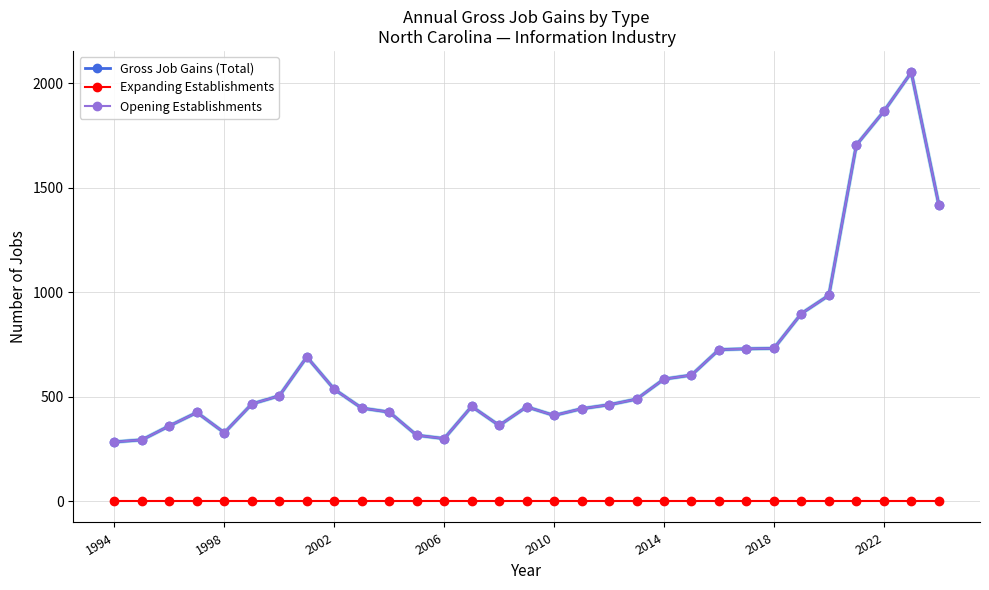

Does the chart have visible grid lines?

Yes